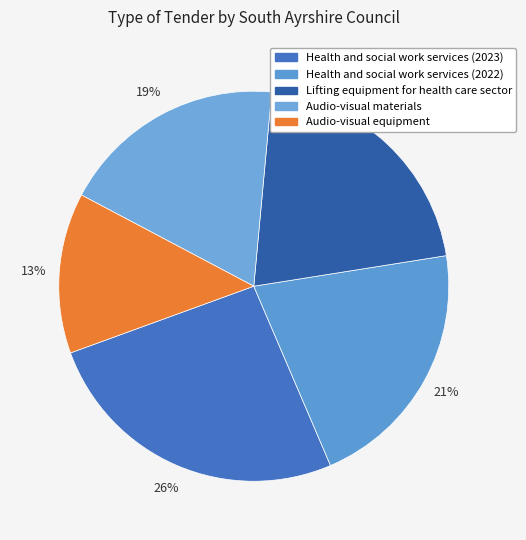

Is there a majority slice in this chart?

No